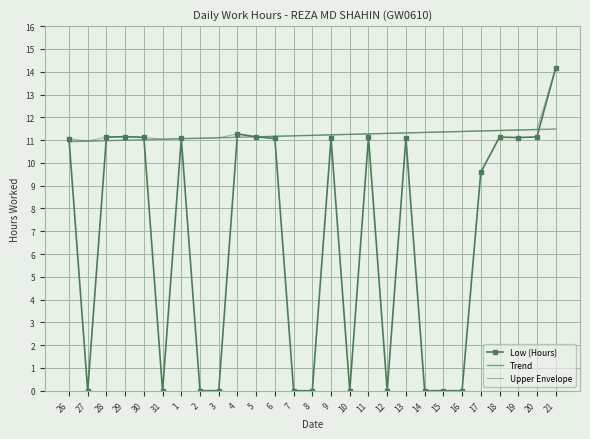

At which category is the sum across all series the highest?

21